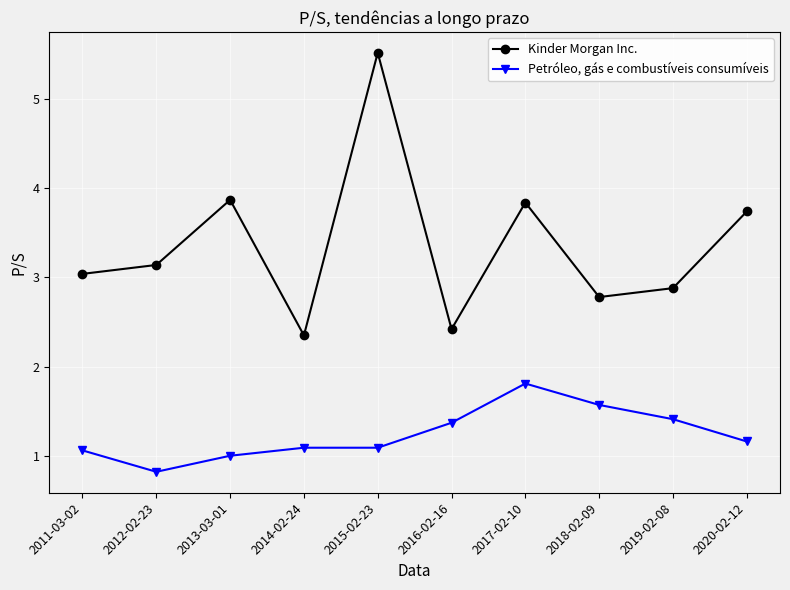

Which series has the largest range (max minus min)?

Kinder Morgan Inc.